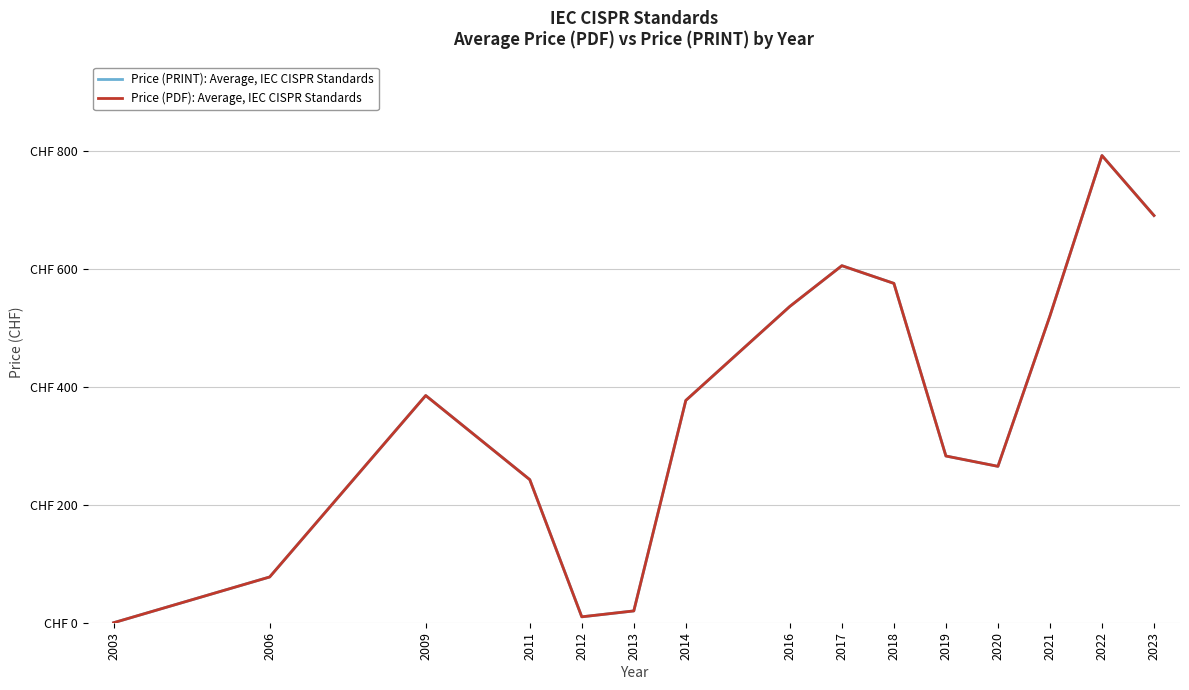

What is the value of the Price (PDF): Average, IEC CISPR Standards point at the 12th from the left?

265.0